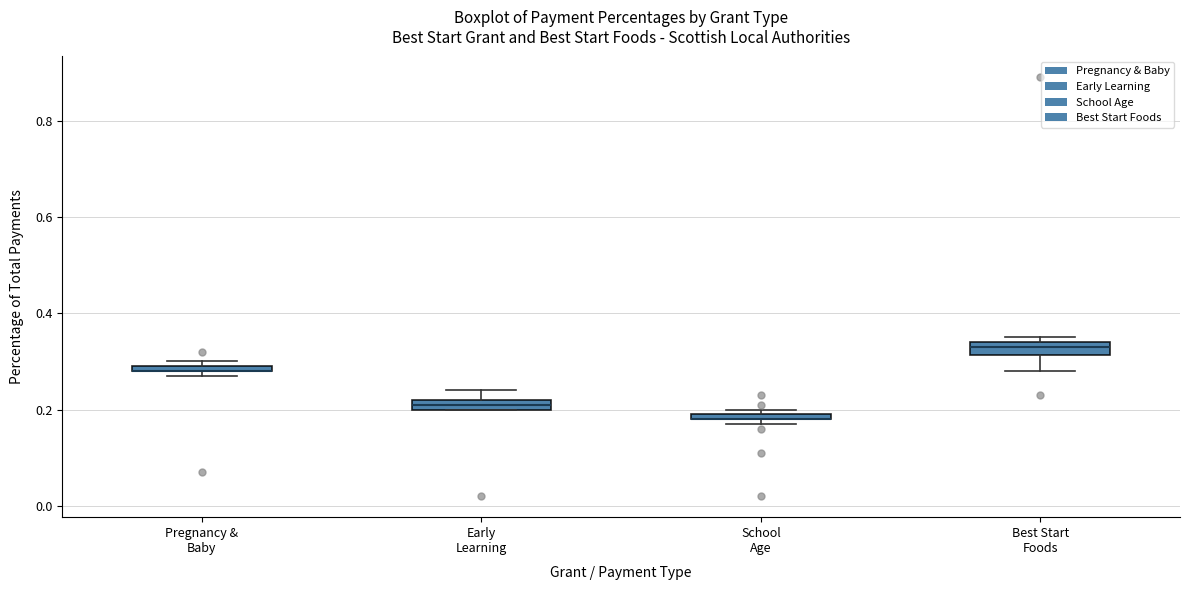

Where is the upper edge of the box for Pregnancy & Baby on the y-axis? The values are not printed on the chart, so give them approximately, as read against the axis.

0.30